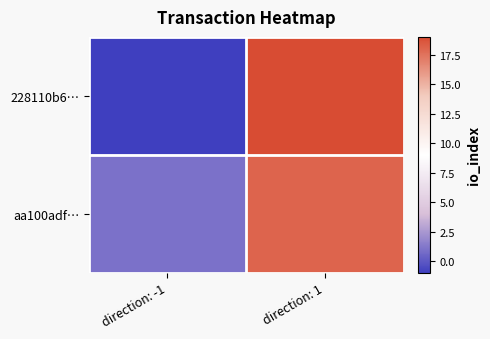

What is the total value across all series at direction: 1?

37